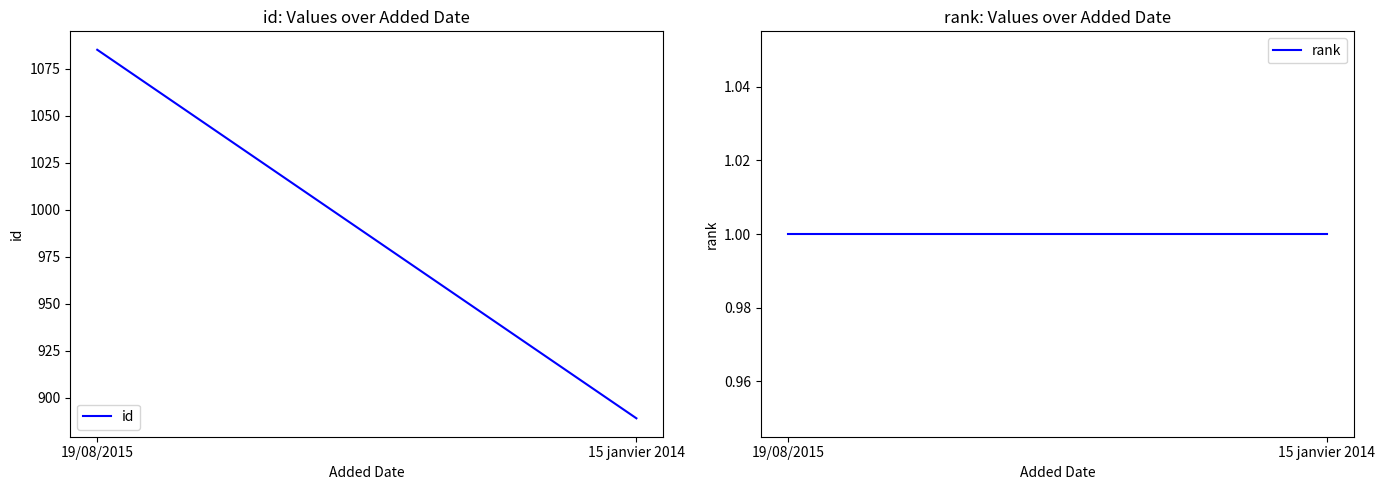

At how many categories does at least one series exceed 344?

2